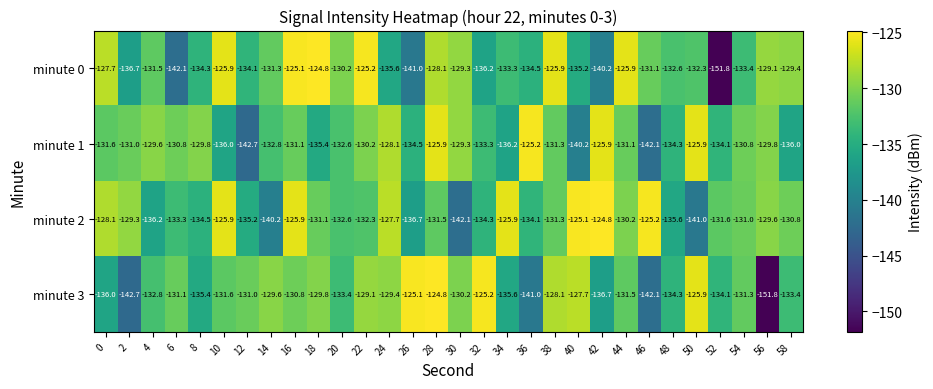

List the series in order of their overall mean, lowest first.

minute 3, minute 0, minute 1, minute 2